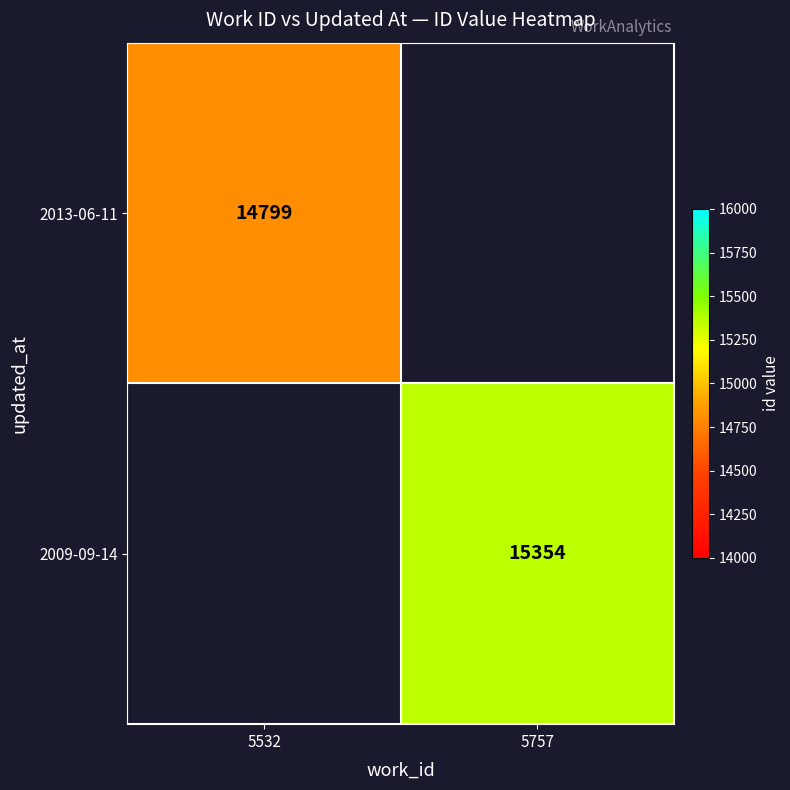

The 2013-06-11 series shows 7305 at 5532. True or false?

False